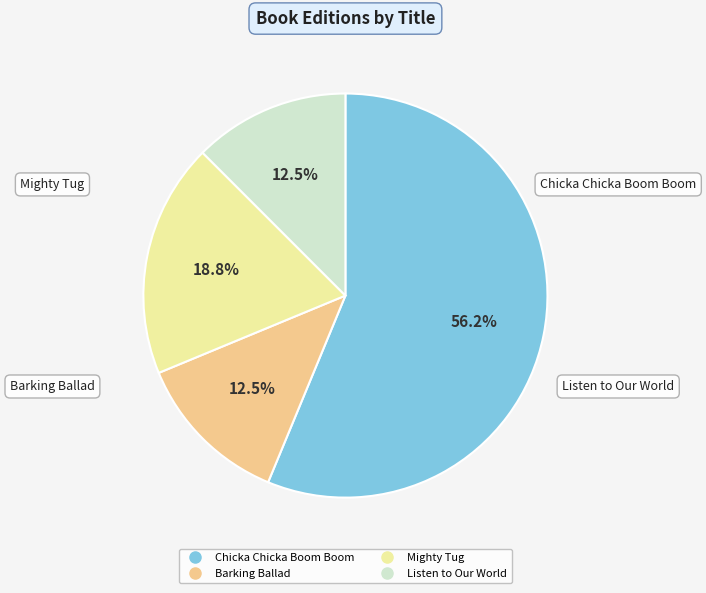

Is there a majority slice in this chart?

Yes